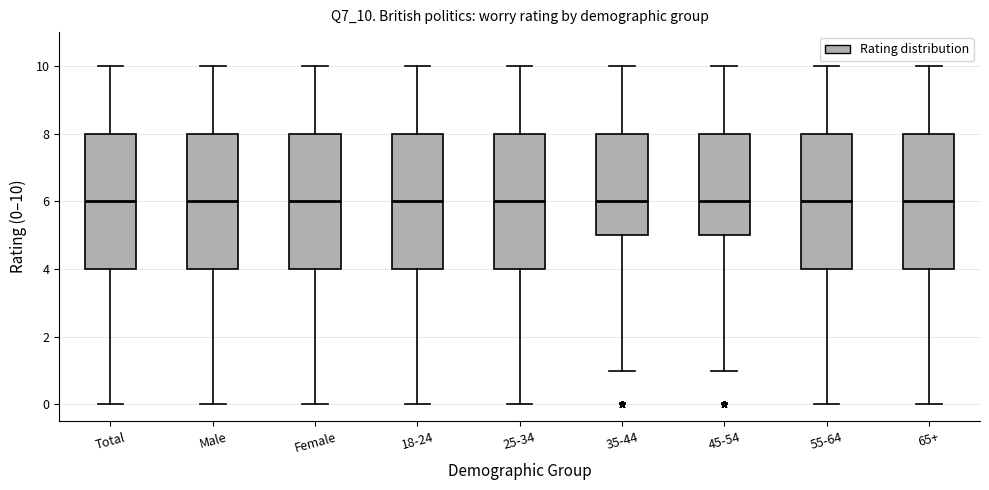

Reading left to right, read every box against the y-axis: the position of its median line, the range the box covers, and the ends of its whiskers. The values are not printed on the chart, so give them approximately, as read against the axis.

Total: median 6, box 4 to 8, whiskers 0 to 10
Male: median 6, box 4 to 8, whiskers 0 to 10
Female: median 6, box 4 to 8, whiskers 0 to 10
18-24: median 6, box 4 to 8, whiskers 0 to 10
25-34: median 6, box 4 to 8, whiskers 0 to 10
35-44: median 6, box 5 to 8, whiskers 1 to 10
45-54: median 6, box 5 to 8, whiskers 1 to 10
55-64: median 6, box 4 to 8, whiskers 0 to 10
65+: median 6, box 4 to 8, whiskers 0 to 10